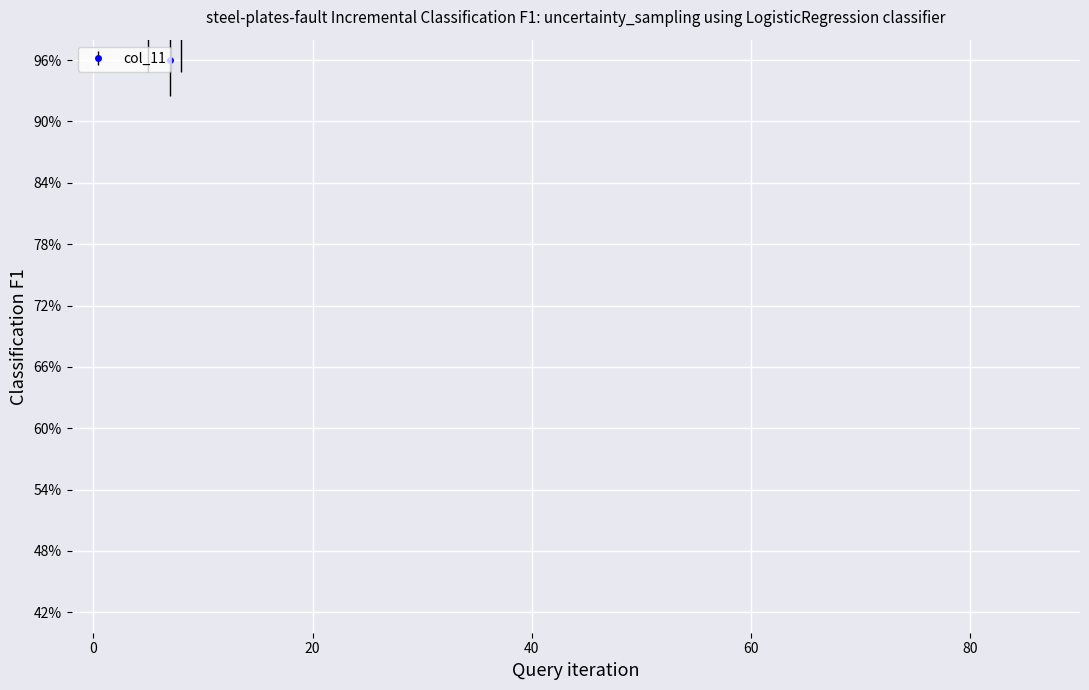

At which category does the chart reach its minimum across all series?

7